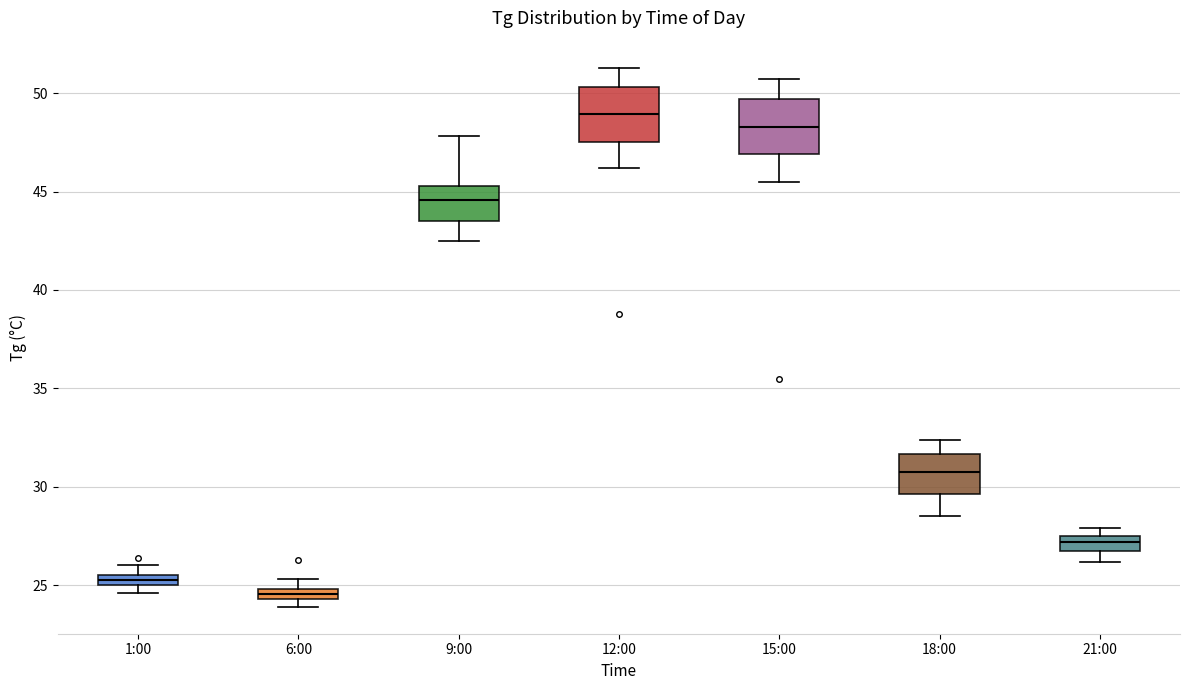

Which box has the highest median line?

12:00